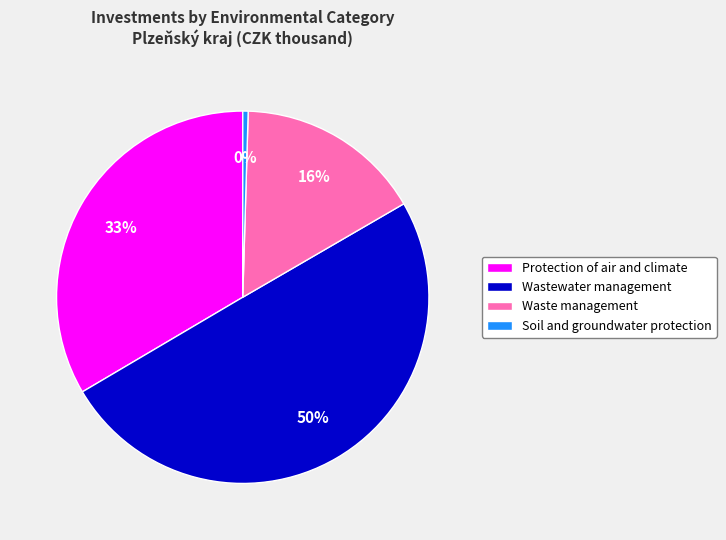

Is the sum of Protection of air and climate and Wastewater management greater than half?

Yes